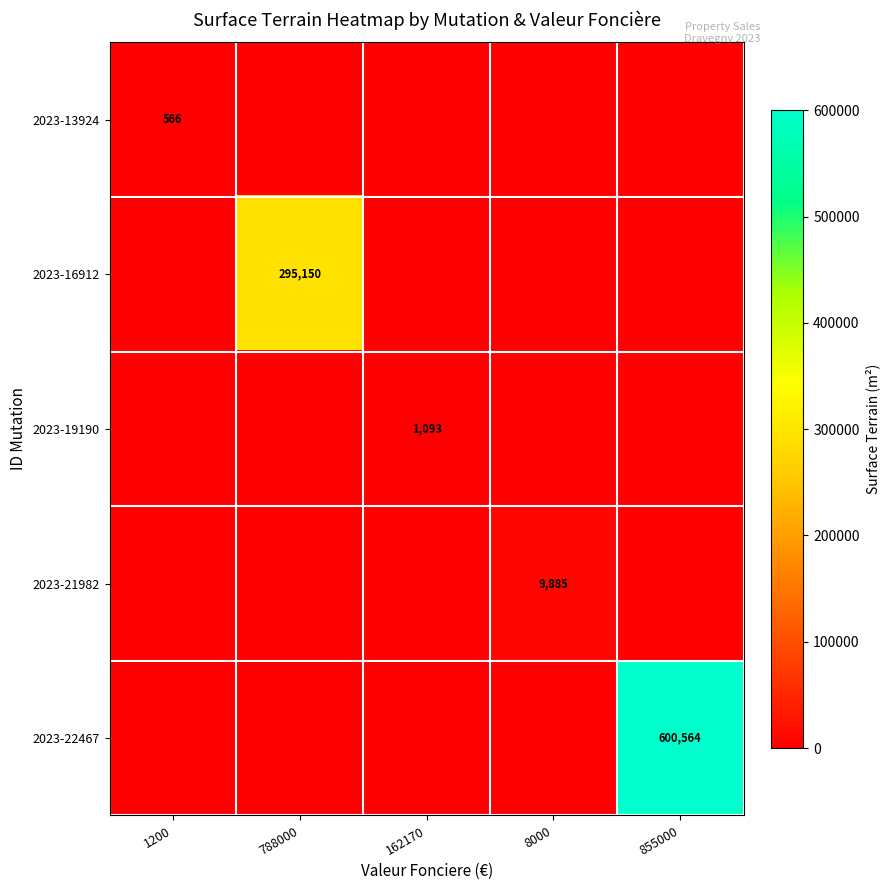

Which category has the highest value across all series?

855000